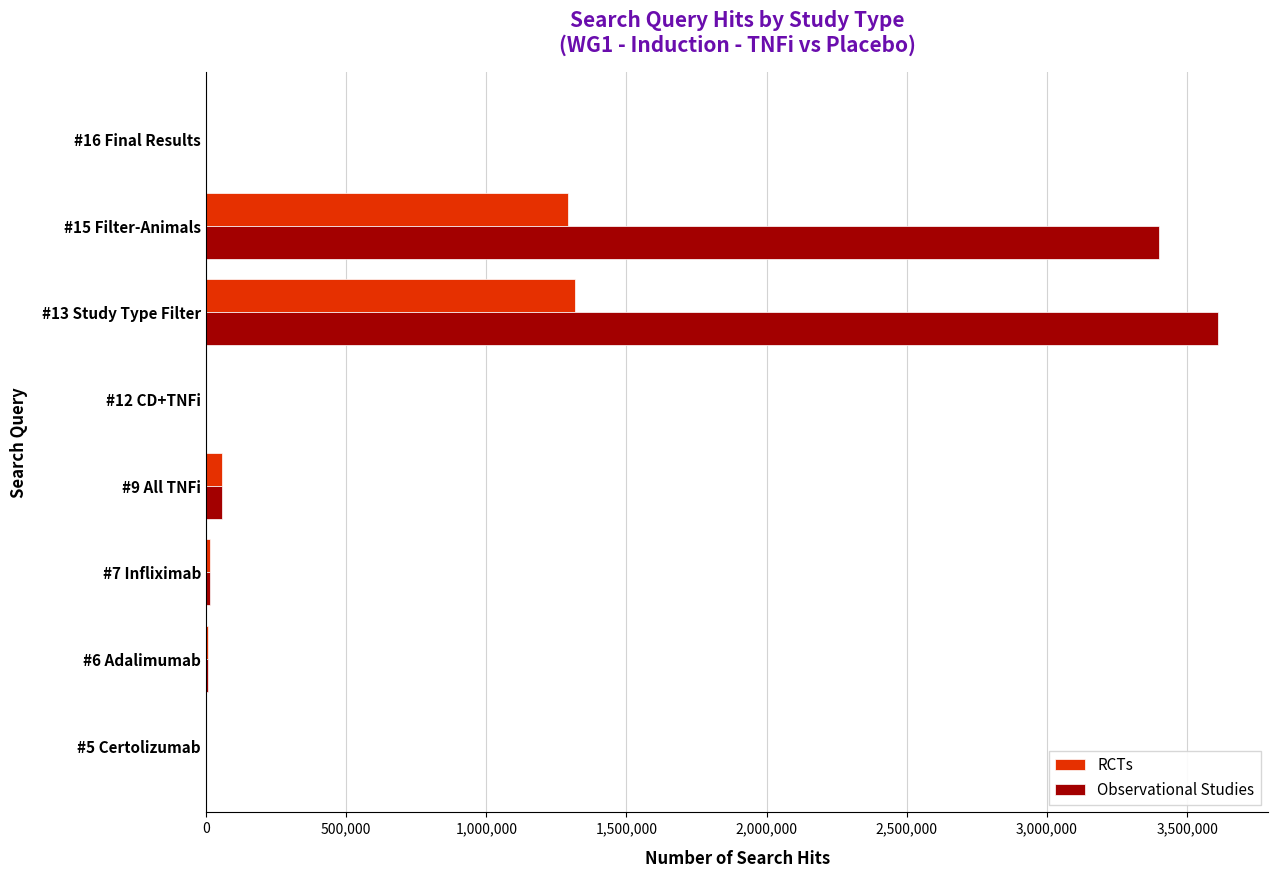

Which series changed the most between #9 All TNFi and #15 Filter-Animals?

Observational Studies